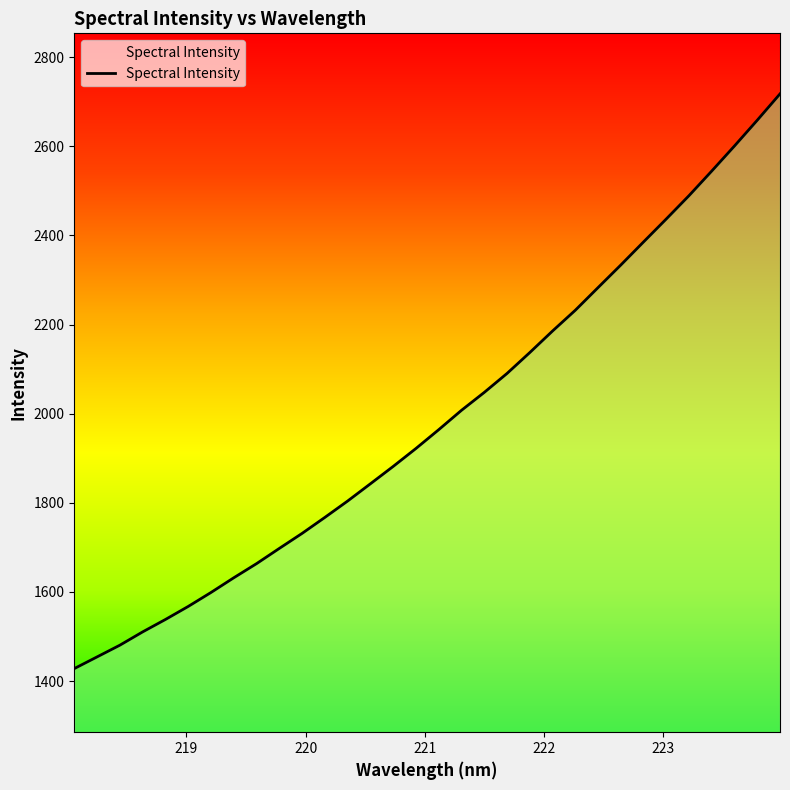

What is the greatest value displayed?

2717.8